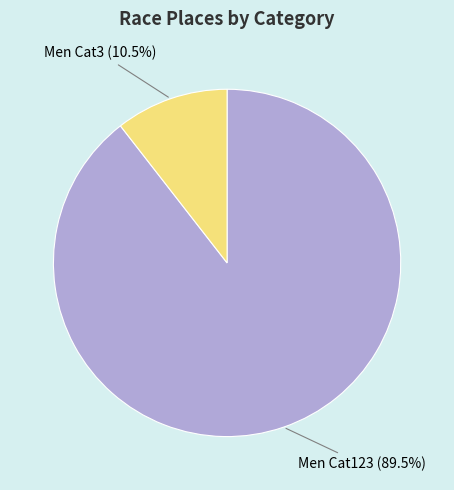

To the nearest percent, what is the difference between the largest and smallest slice percentages?

79%